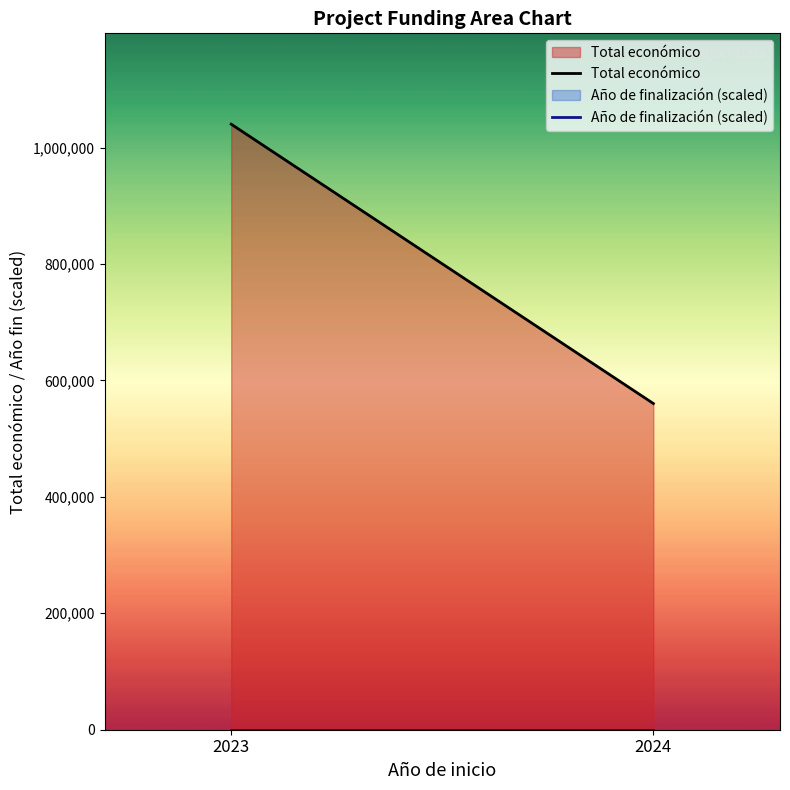

Rank the series at 2023 from lowest to highest value.

Año de finalización (scaled), Total económico